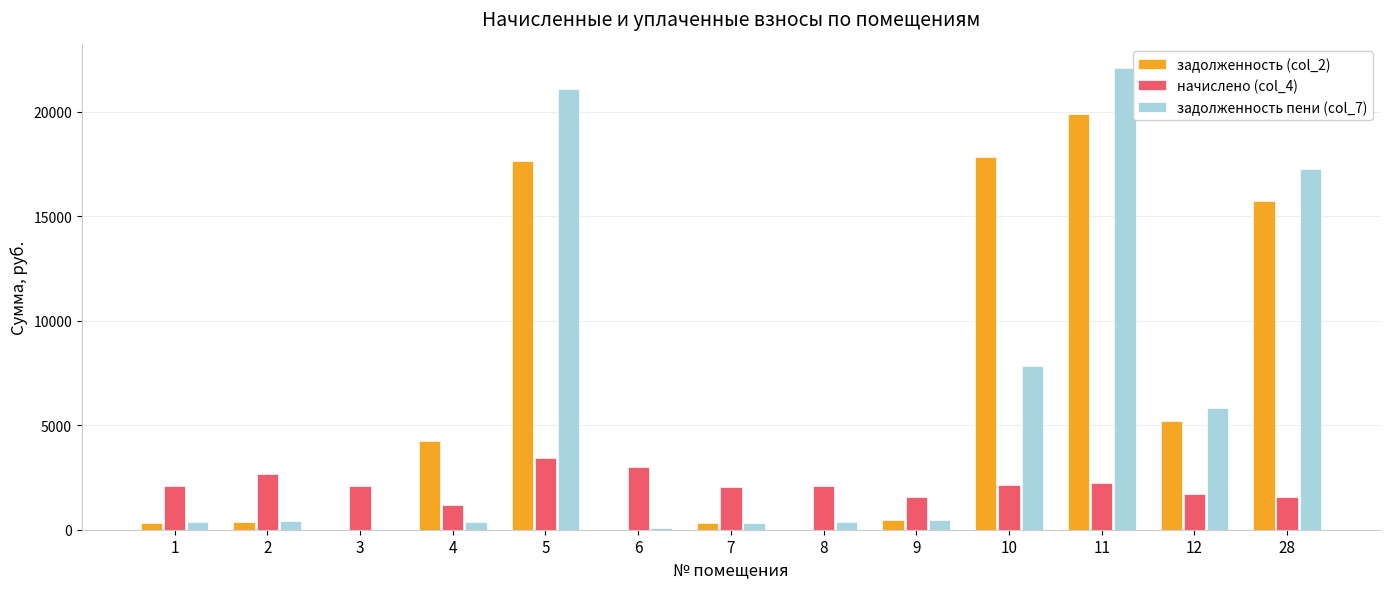

At which category is the sum across all series the highest?

11